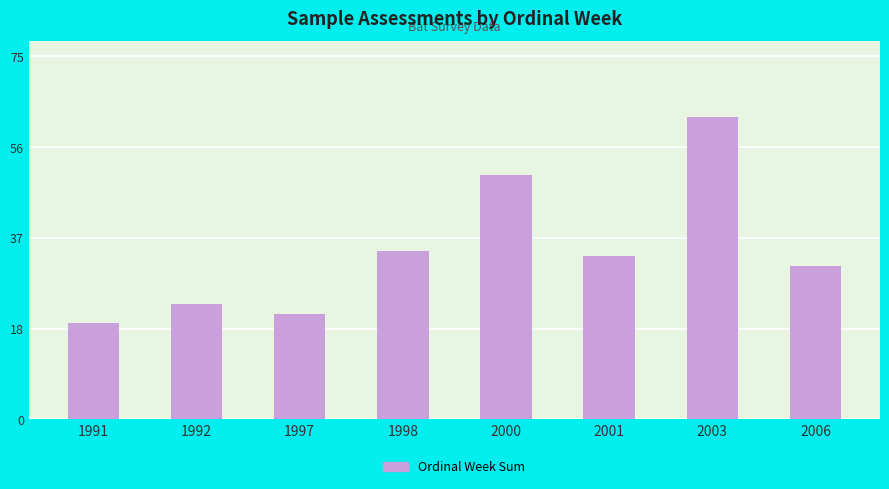

Are the bars horizontal?

No